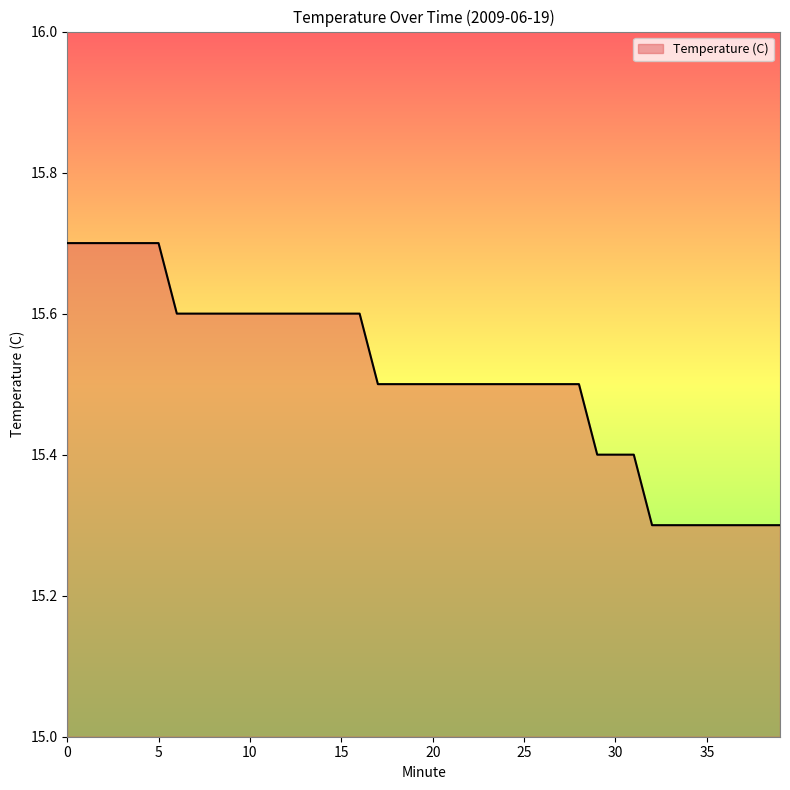

What is the smallest value displayed?

15.3